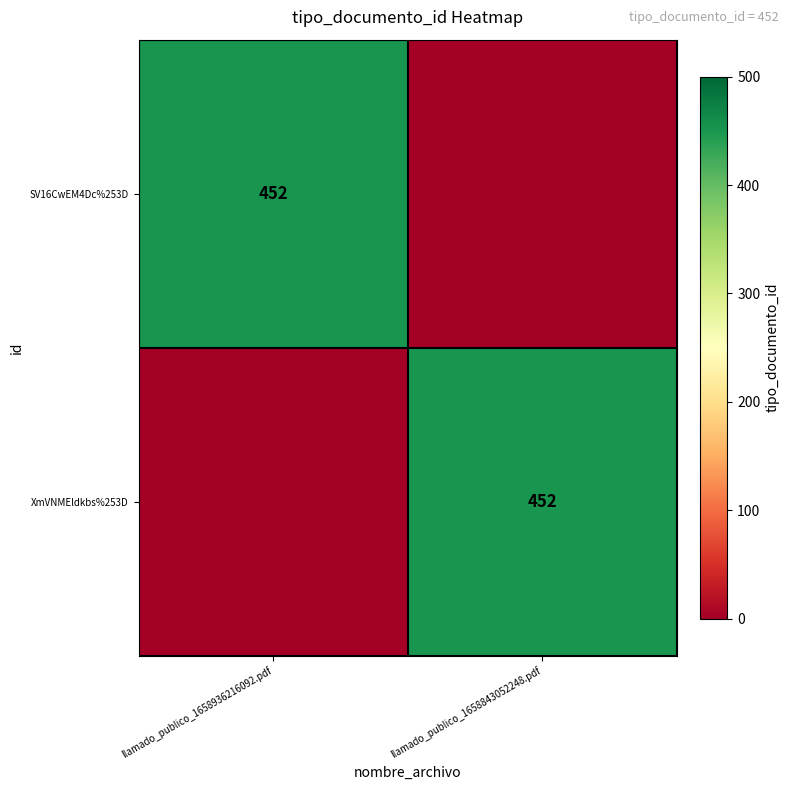

True or false: SV16CwEM4Dc%253D has a value of 268 at llamado_publico_1658936216092.pdf.

False